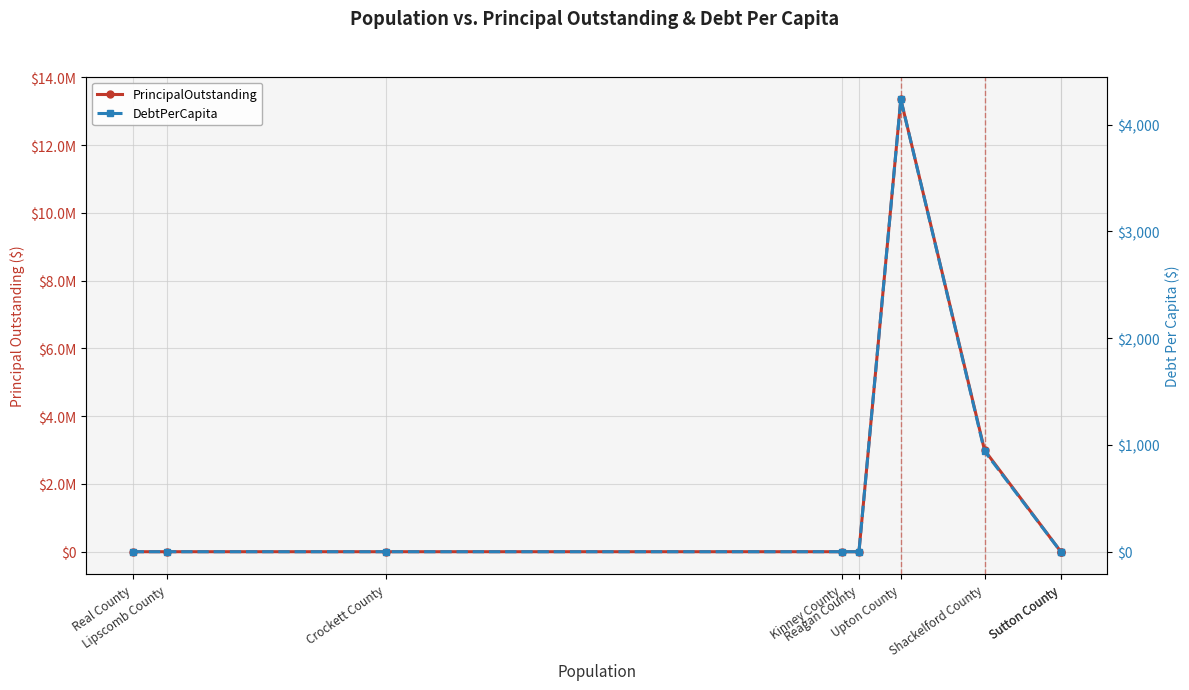

Does the chart have visible grid lines?

Yes